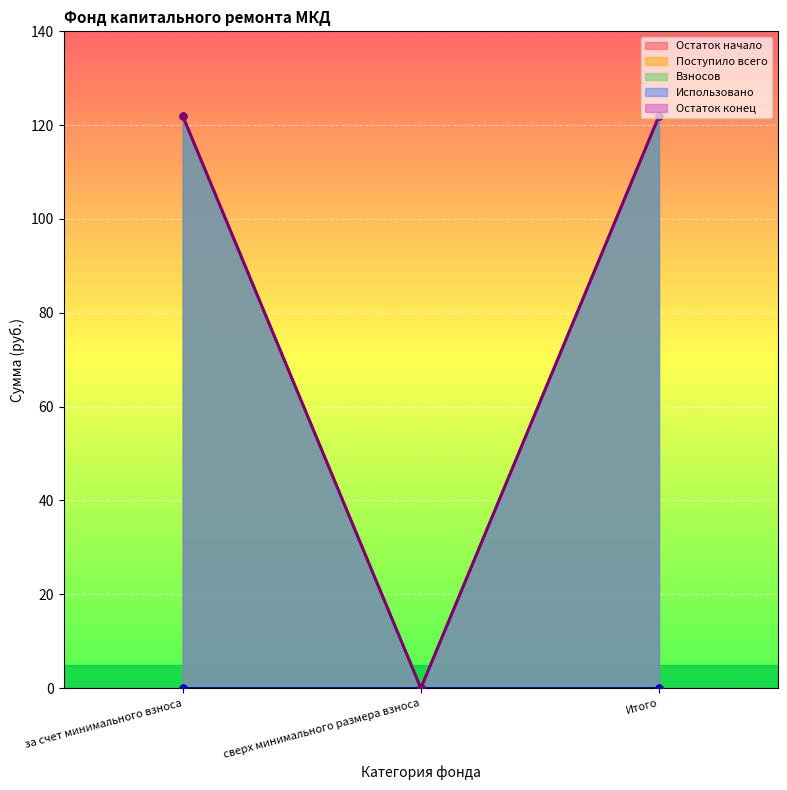

At which label does Остаток конец reach its minimum?

сверх минимального размера взноса